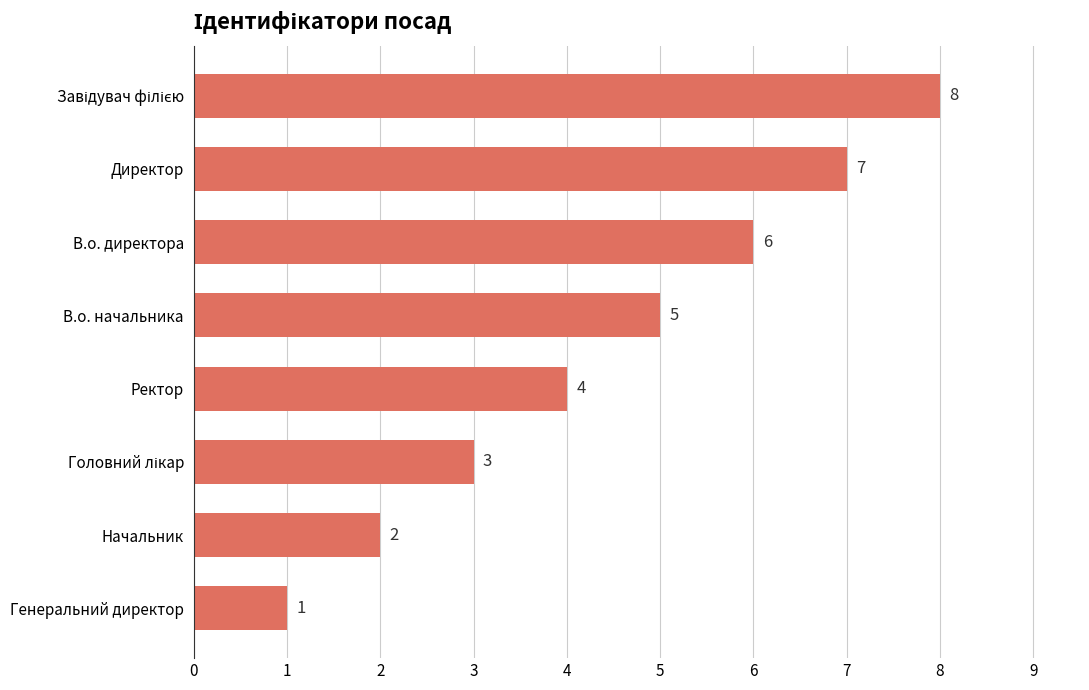

Does the chart contain stacked bars?

No